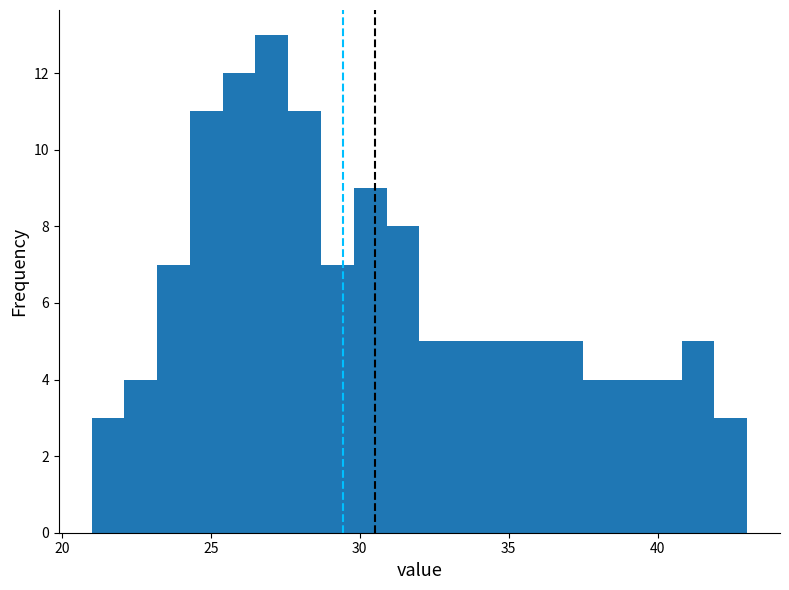

Around what value on the x-axis is the tallest bar? Give the approximate position of its centre, as read against the axis.

27.0